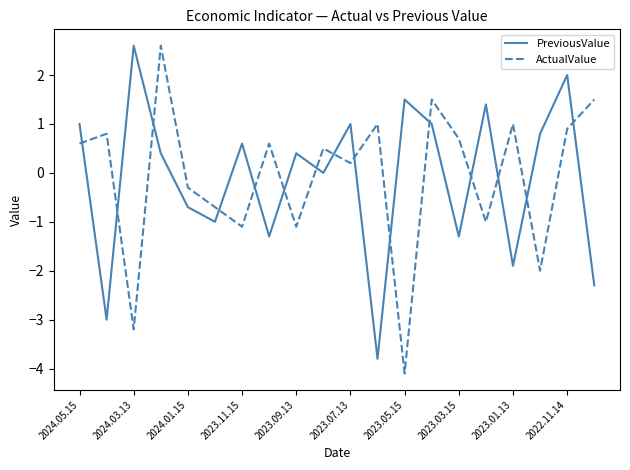

What is the greatest value displayed?

2.6